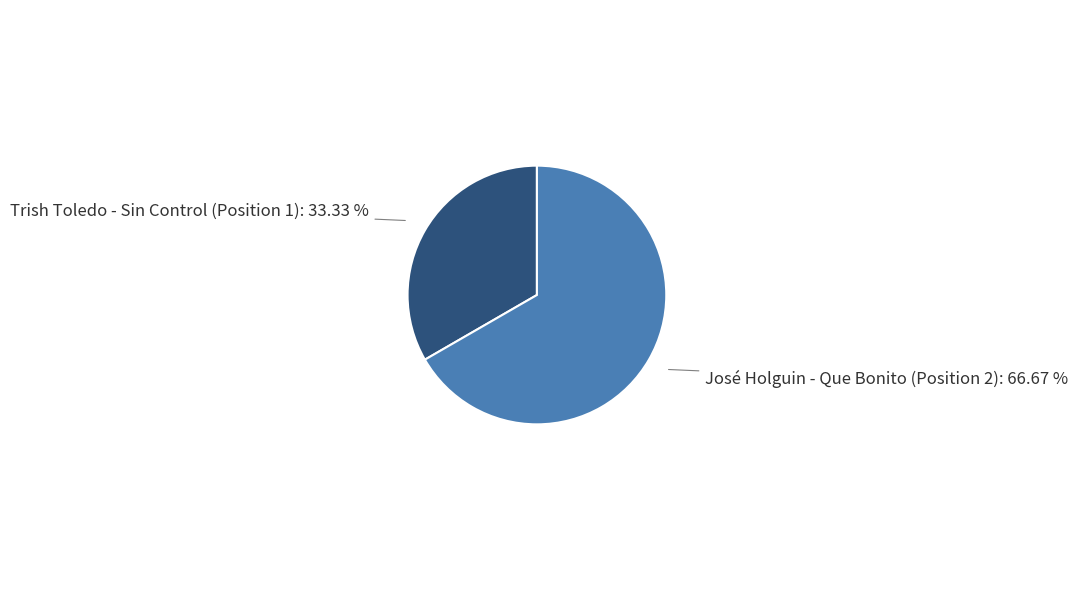

To the nearest percent, what is the average slice percentage?

50%